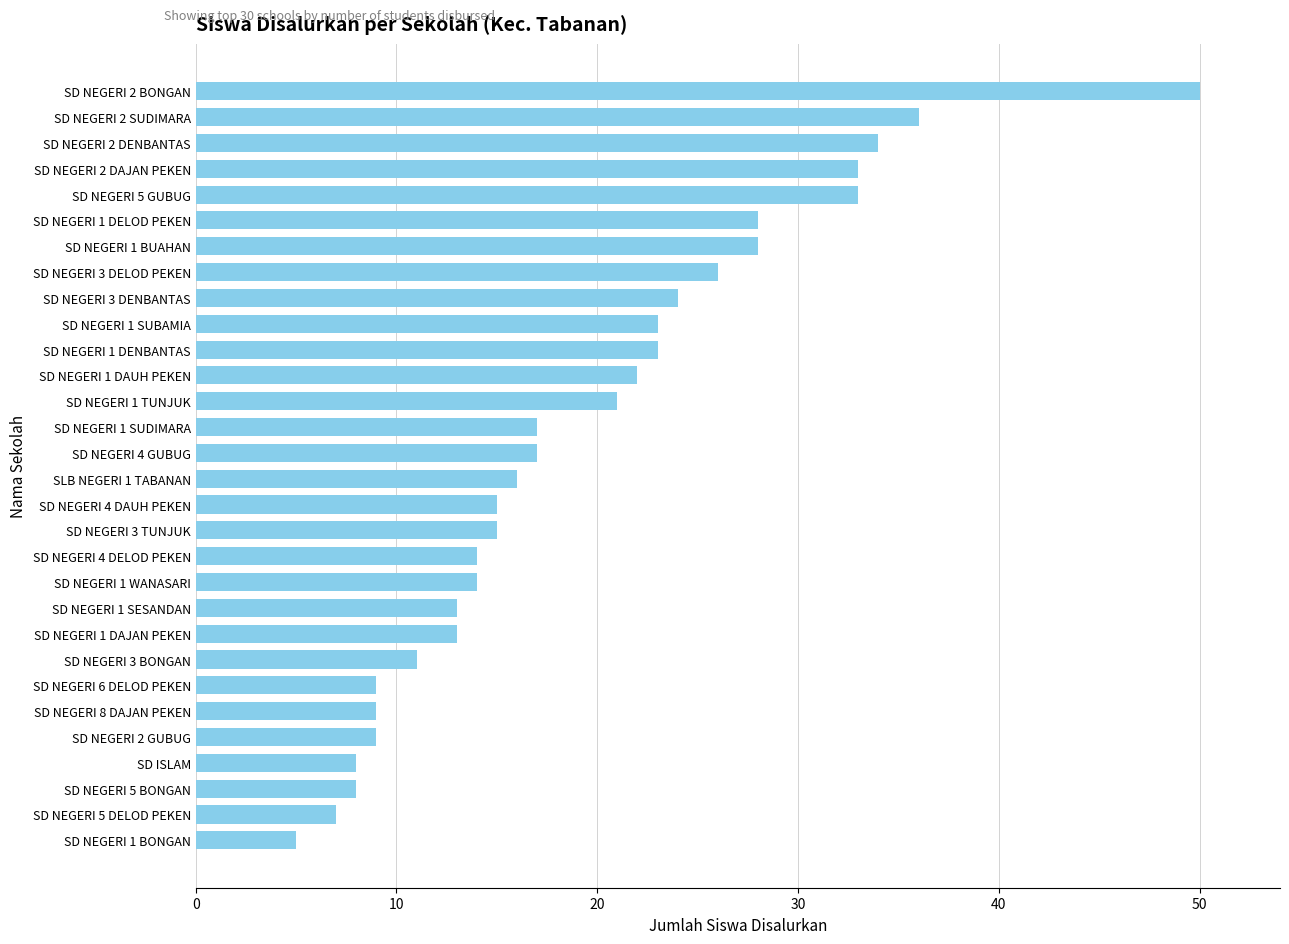

Between SD NEGERI 1 DAUH PEKEN and SD NEGERI 5 BONGAN, which is larger?

SD NEGERI 1 DAUH PEKEN